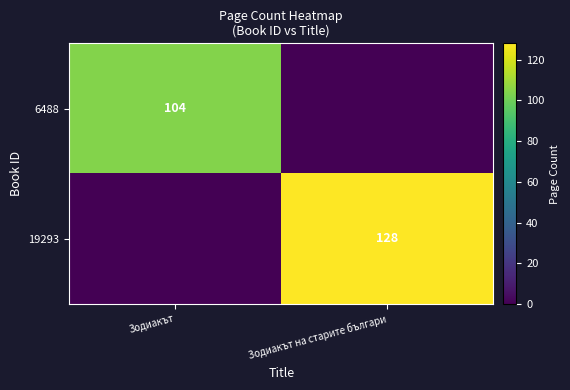

Is it true that 19293 equals 184 at Зодиакът на старите българи?

False